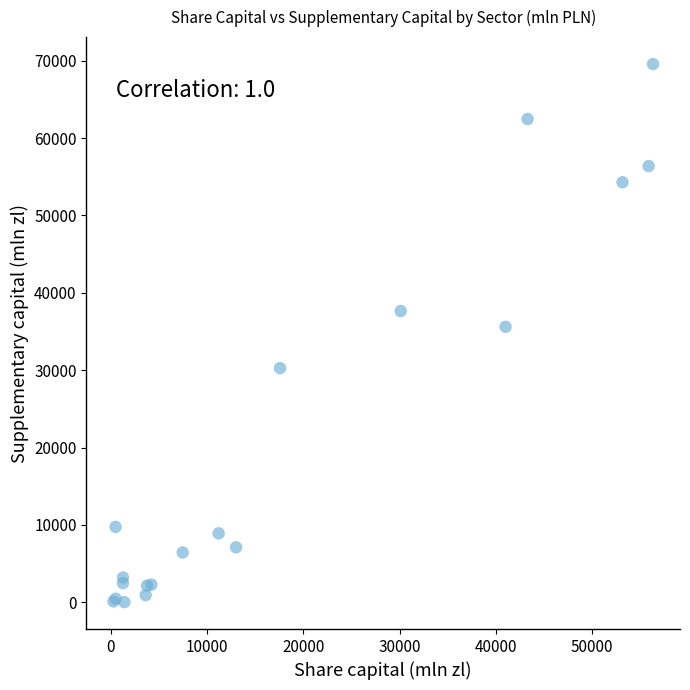

What Y value in the scatter plot is closest to 34796?

35610.6